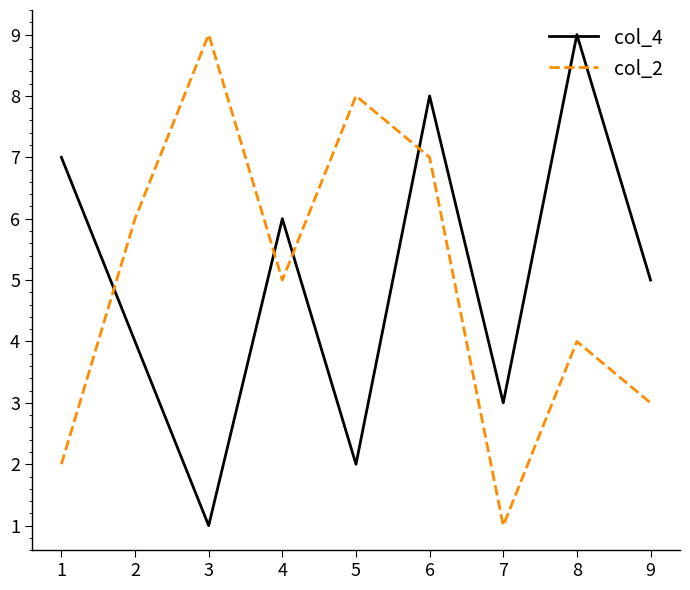

What is the lowest value of the col_2 series?

1